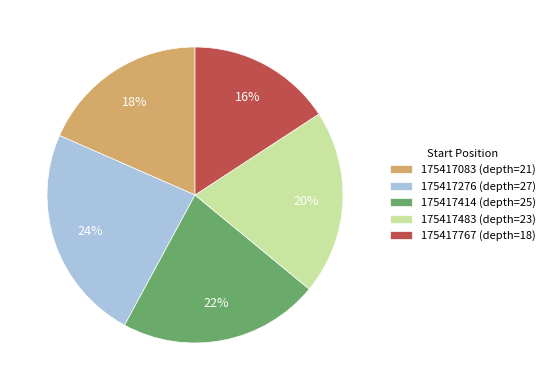

Rank the categories by value from highest to lowest.

175417276, 175417414, 175417483, 175417083, 175417767